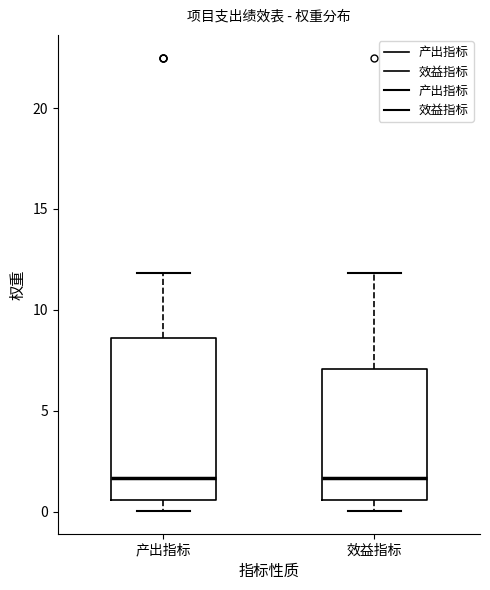

Where does the median line of the box for 产出指标 sit on the y-axis? The values are not printed on the chart, so give them approximately, as read against the axis.

1.5